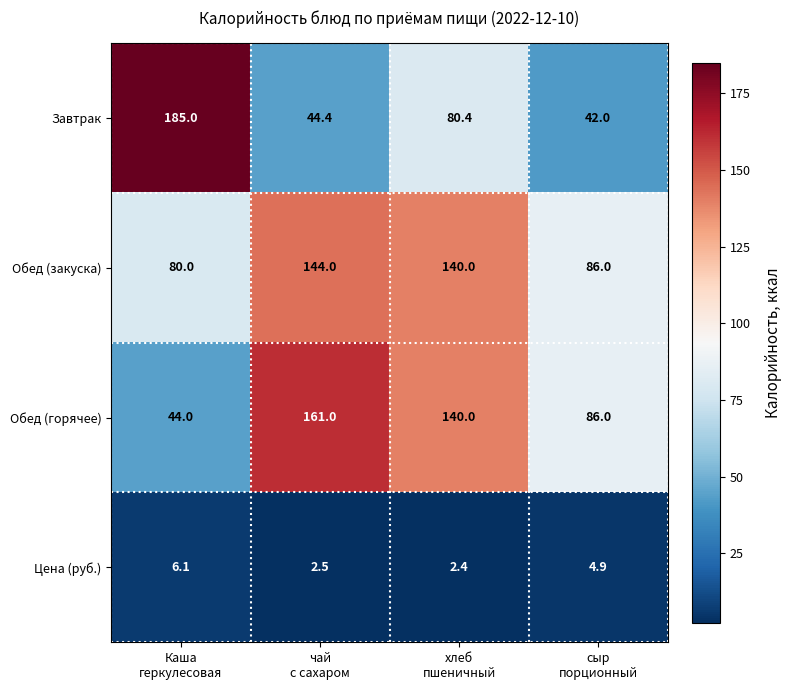

What is the spread (max minus min) of values at чай
с сахаром?

158.5